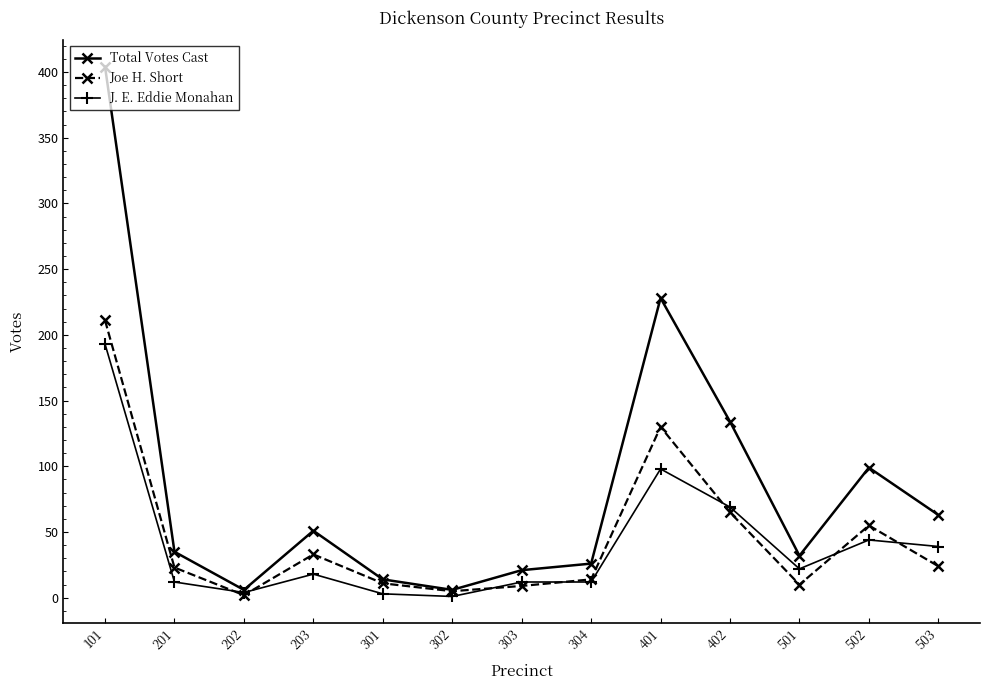

True or false: J. E. Eddie Monahan has more than 1 interior local peaks.

True